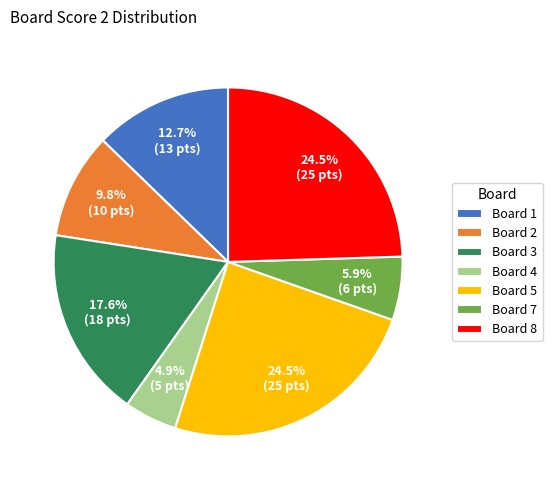

What is the ratio of the value at Board 1 to the value at Board 5?

0.5